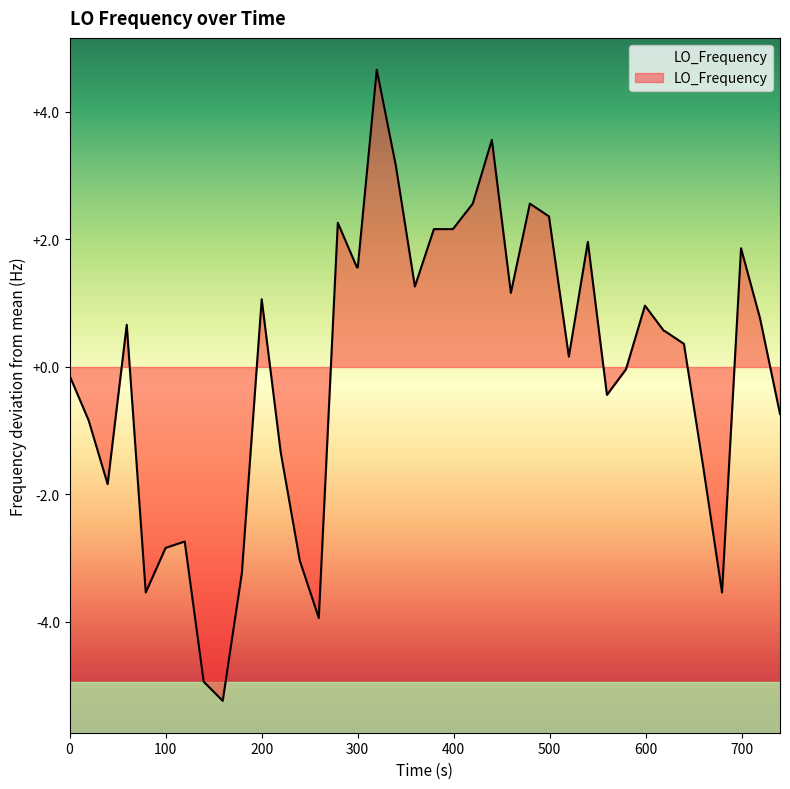

What is the greatest value displayed?

4.7